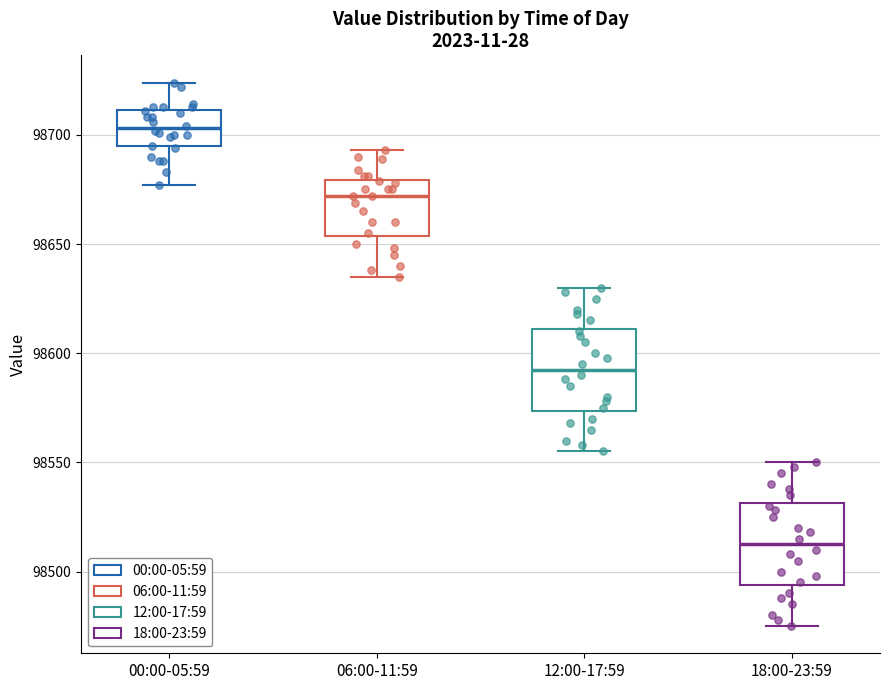

Reading left to right, read every box against the y-axis: the position of its median line, the range the box covers, and the ends of its whiskers. The values are not printed on the chart, so give them approximately, as read against the axis.

00:00-05:59: median 98705, box 98695 to 98710, whiskers 98675 to 98725
06:00-11:59: median 98670, box 98655 to 98680, whiskers 98635 to 98695
12:00-17:59: median 98595, box 98575 to 98610, whiskers 98555 to 98630
18:00-23:59: median 98515, box 98495 to 98530, whiskers 98475 to 98550